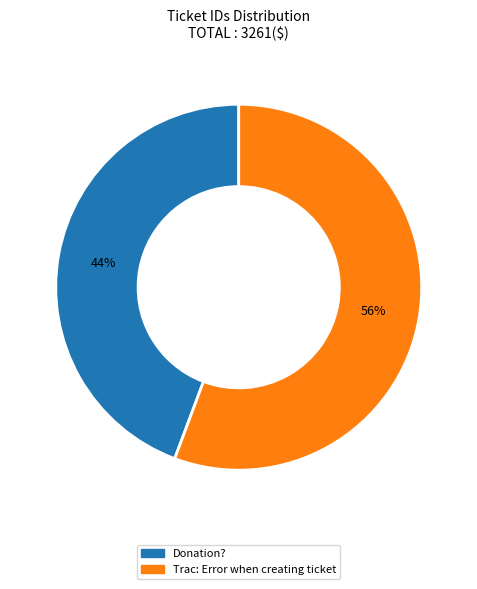

How many segments does this pie chart have?

2